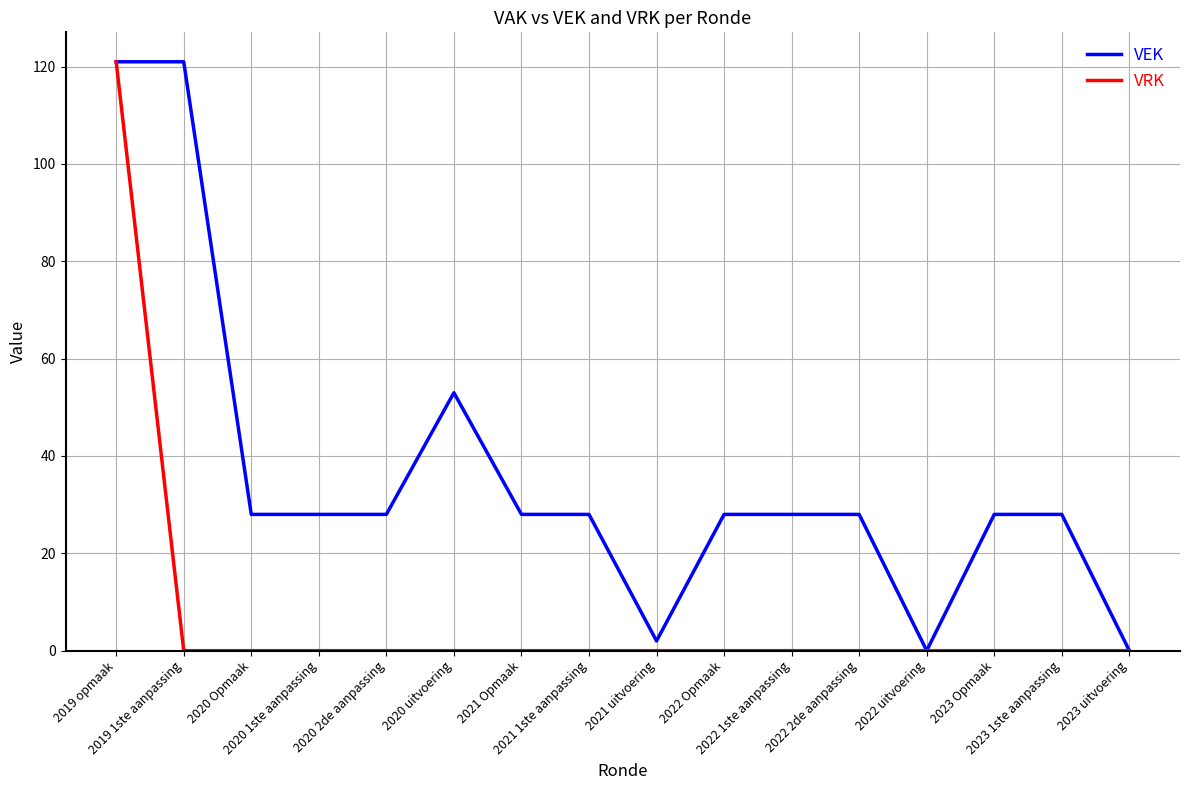

What is the greatest value displayed?

121